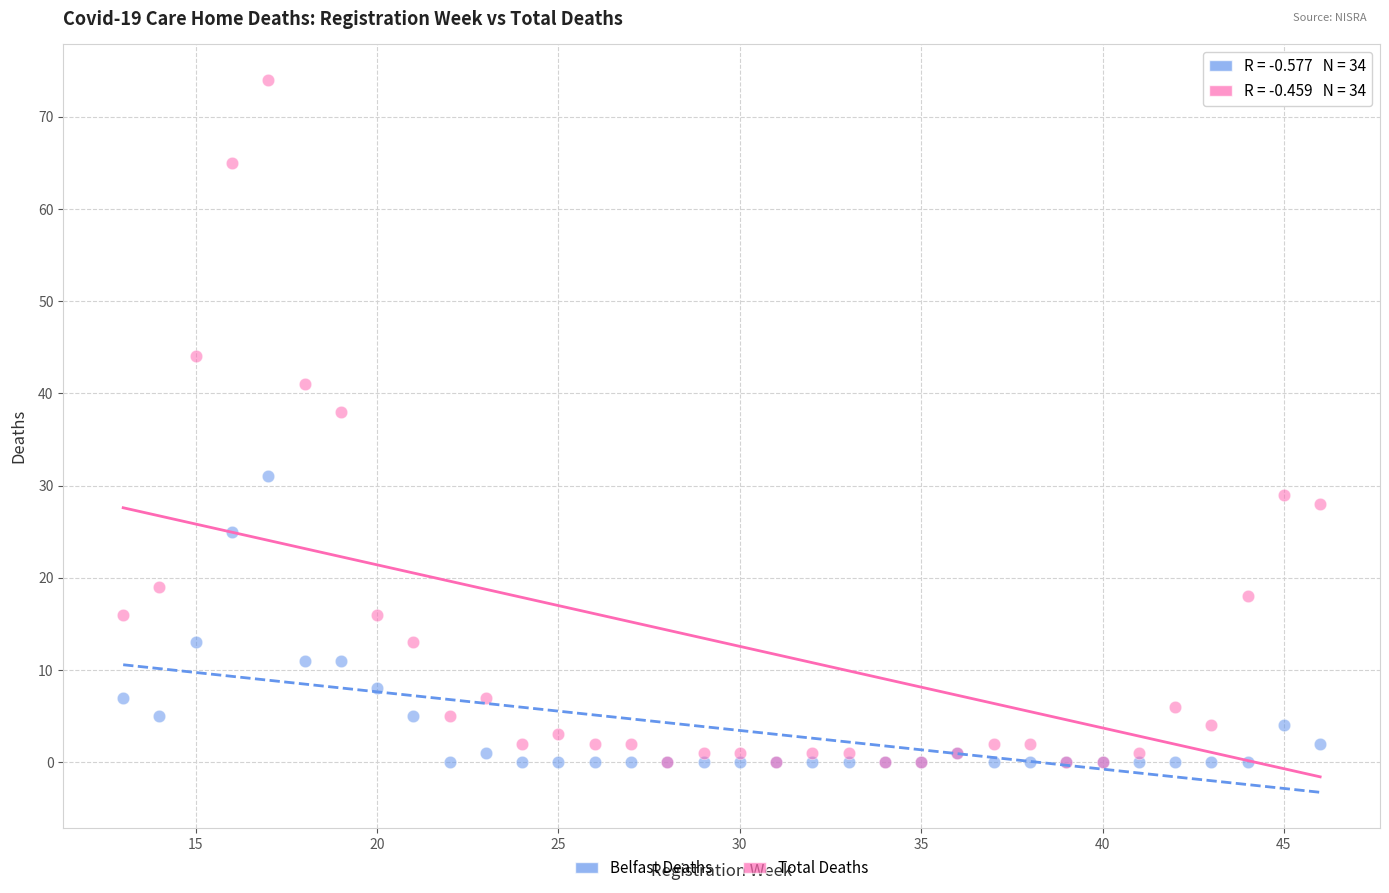

Across all series, what Y value is closest to 37?

38